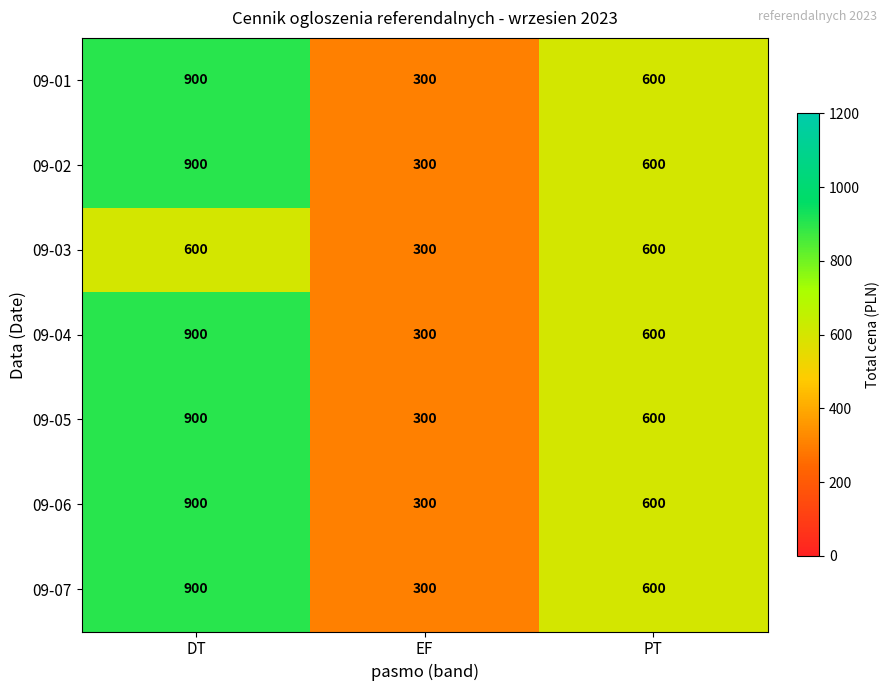

Reading right to left, extract all data points from this chart.

09-01: 600	300	900
09-02: 600	300	900
09-03: 600	300	600
09-04: 600	300	900
09-05: 600	300	900
09-06: 600	300	900
09-07: 600	300	900